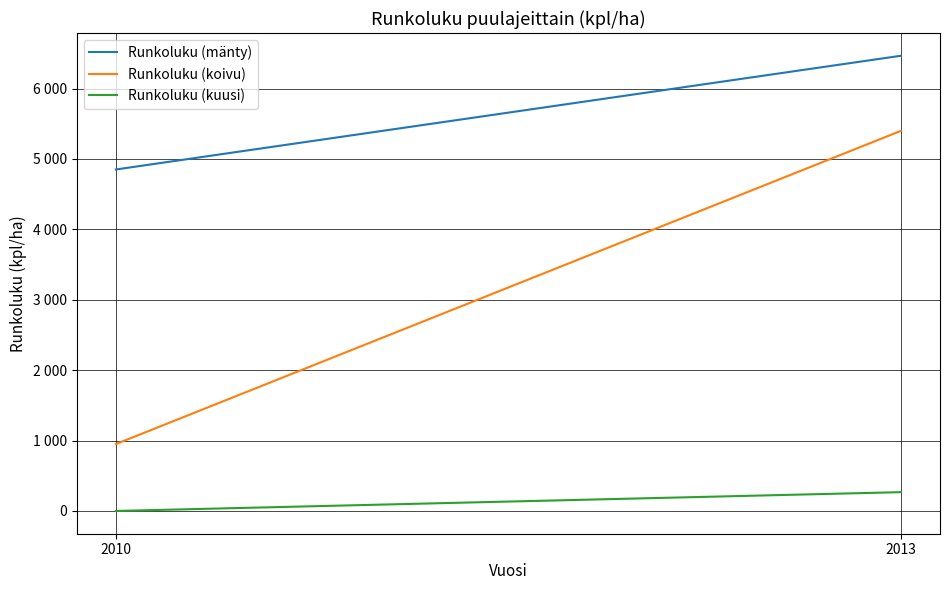

Which has a higher value, 2010 or 2013?

2013